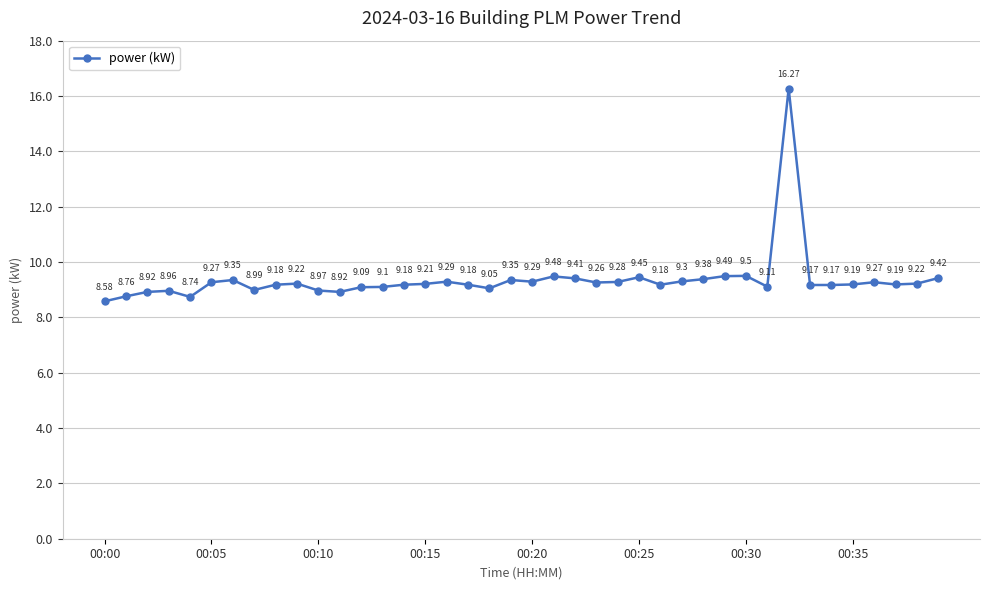

True or false: there are more than 2 points higher than both neighbors.

True